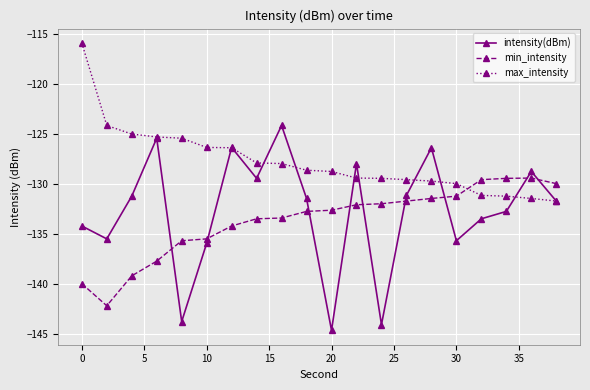

Which series ends up on top after the final intersection of min_intensity and intensity(dBm)?

min_intensity